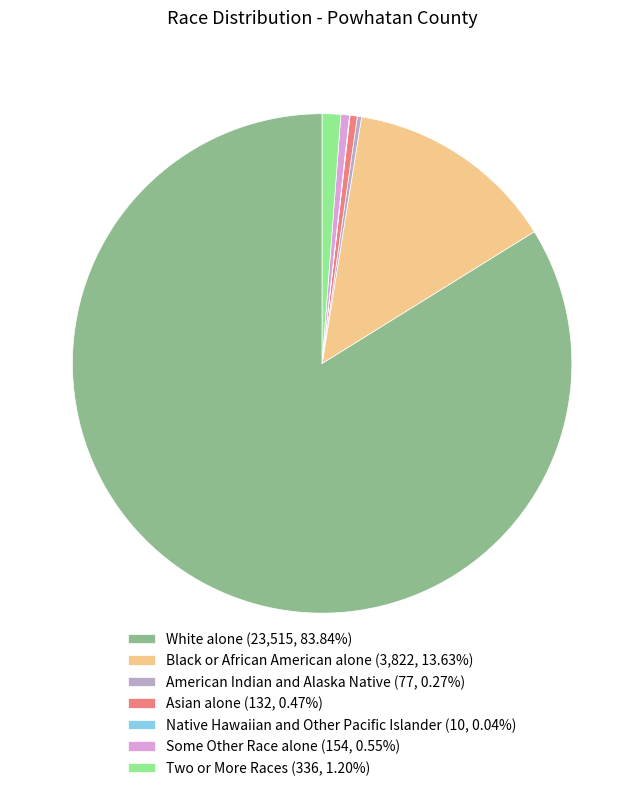

Is Some Other Race alone (154, 0.55%) the majority of the pie?

No